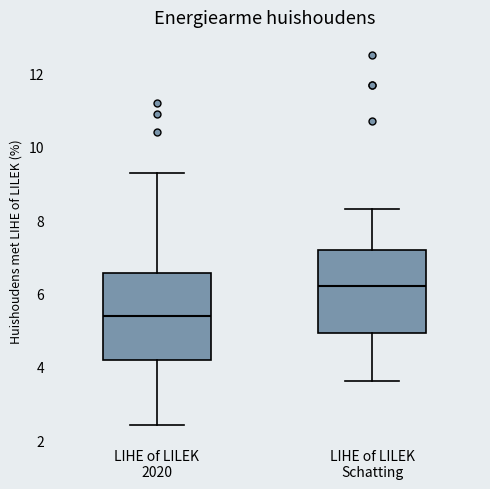

Which box's median line is the highest?

LIHE of LILEK Schatting